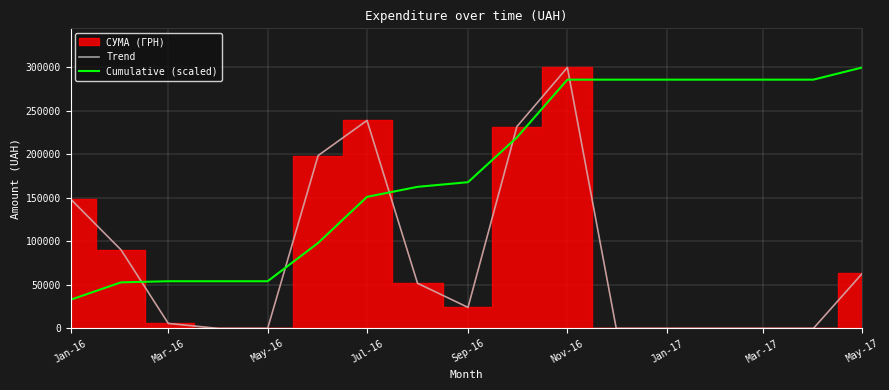

Does the chart display data point markers on the line(s)?

No